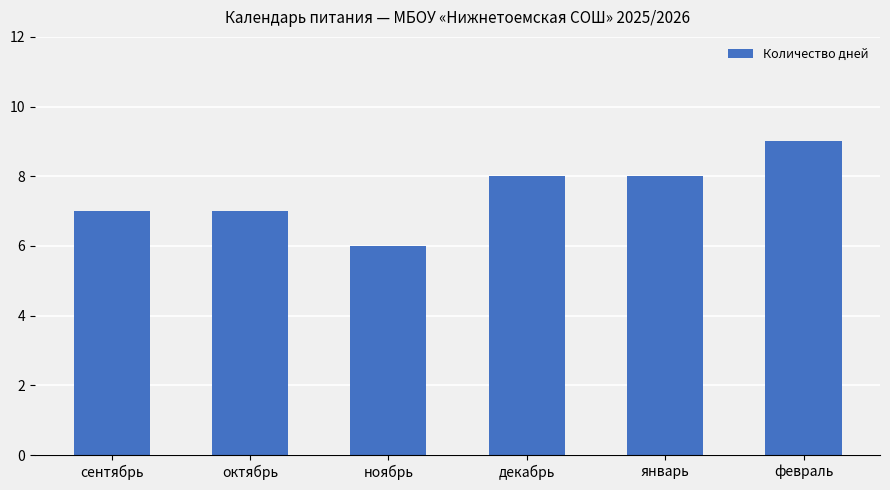

What is the change in value from ноябрь to декабрь?

+2